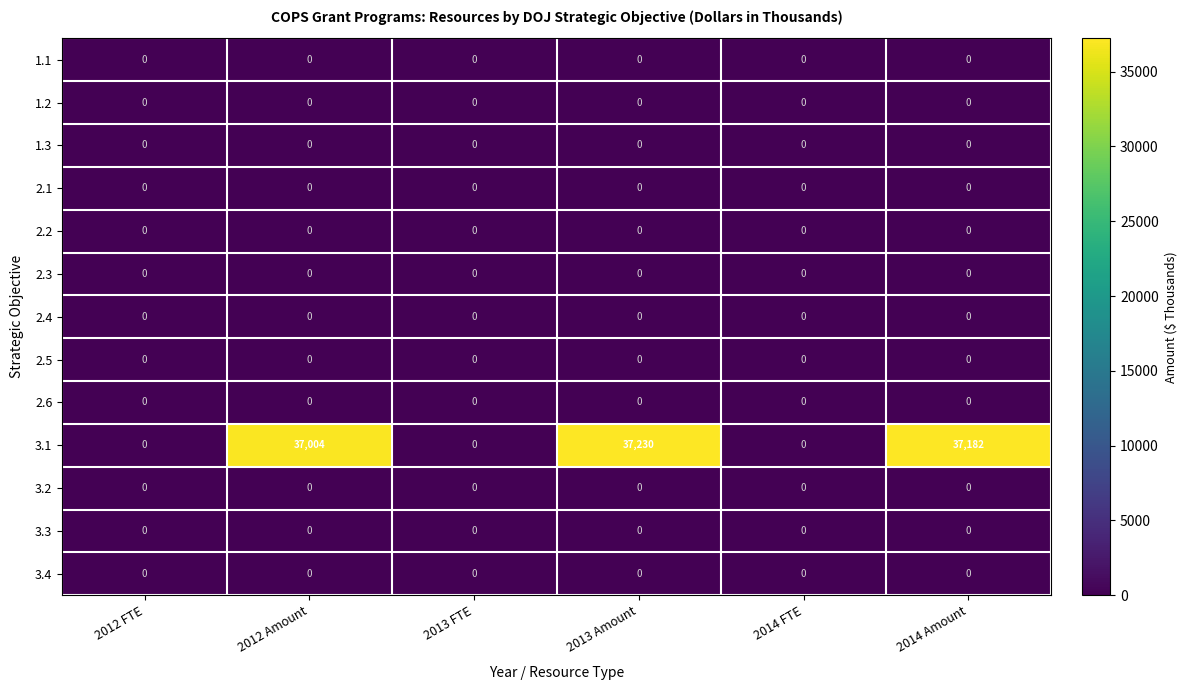

How many categories are shown in the chart?

6